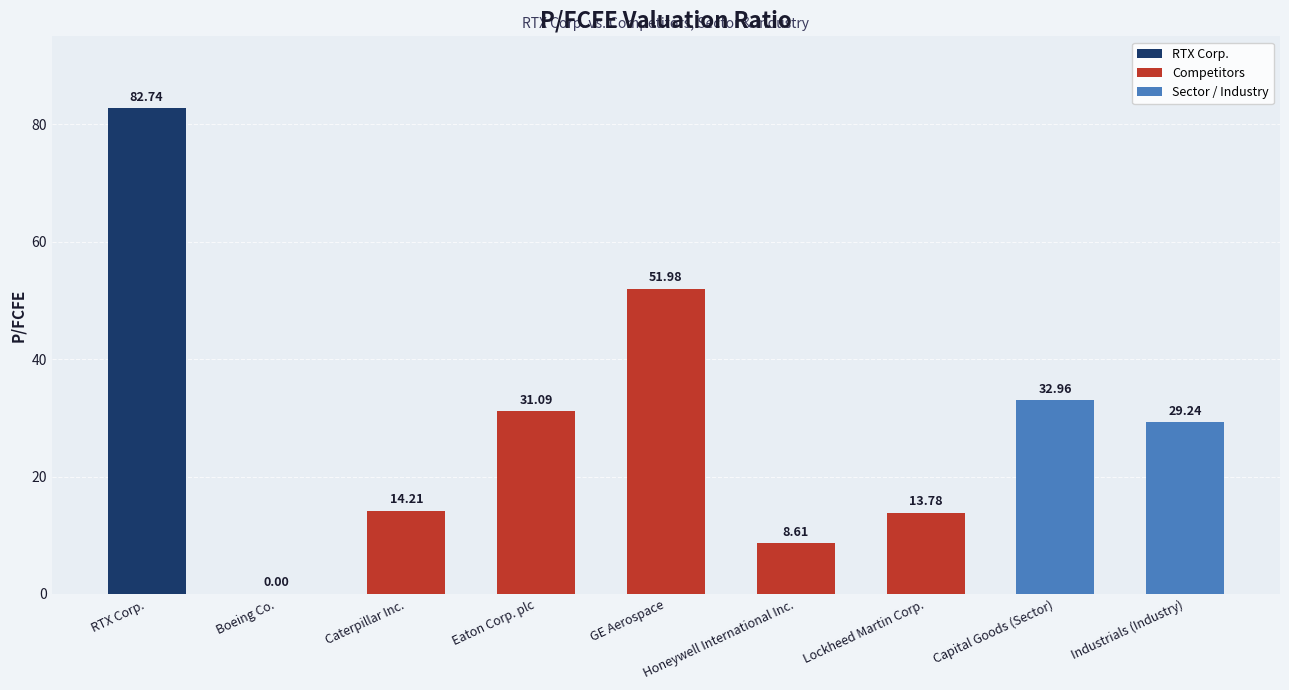

What is the sum of the values at Industrials (Industry) and Caterpillar Inc.?

43.5